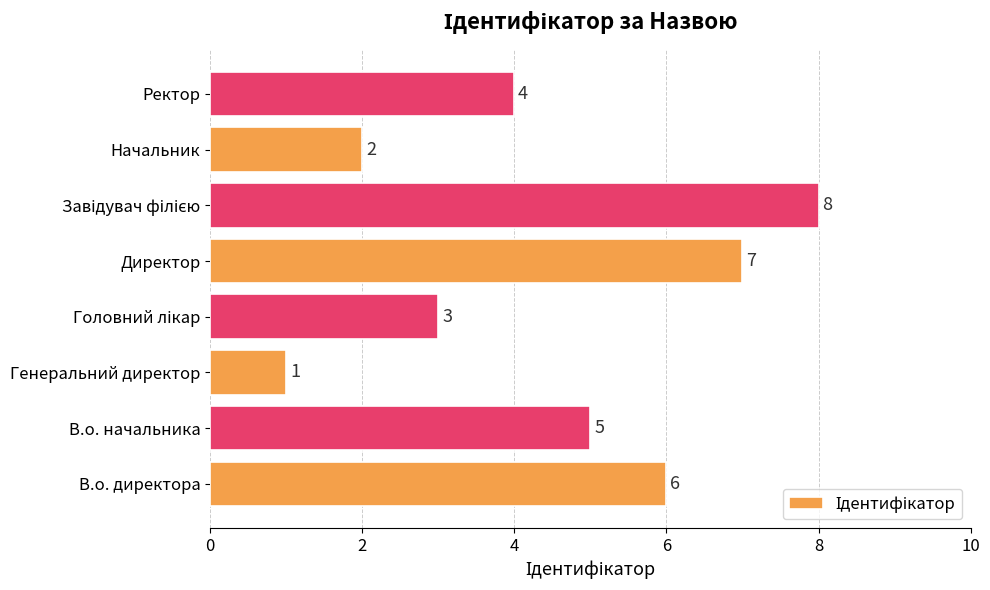

Reading top to bottom, what are all the values shown in this chart?

4	2	8	7	3	1	5	6